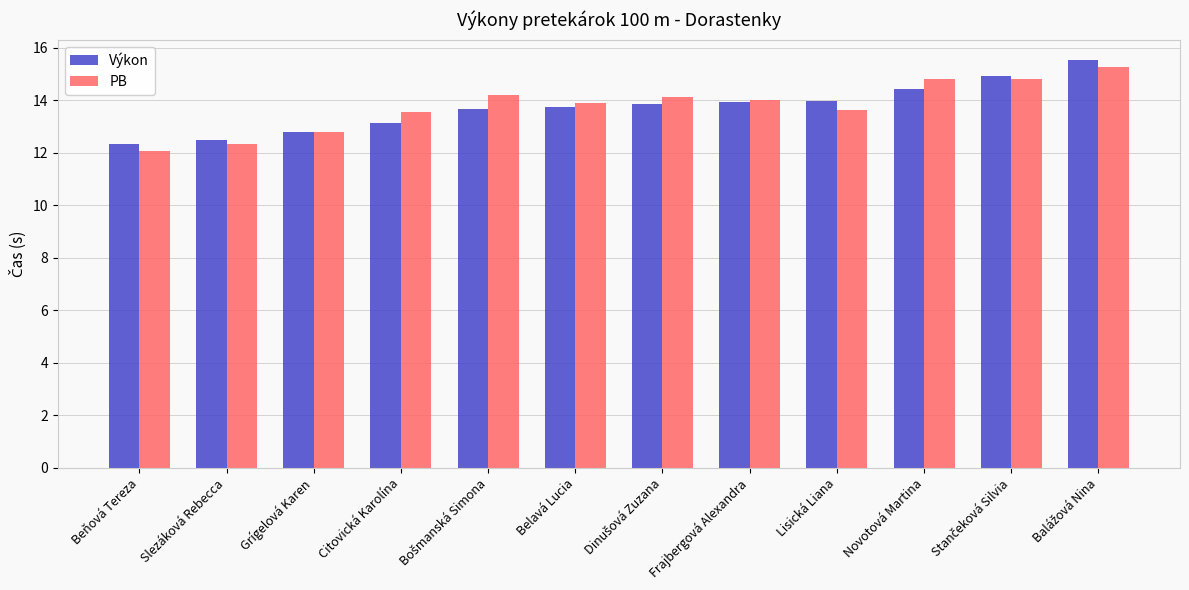

At Novotová Martina, list the series in order from largest to smallest.

PB, Výkon